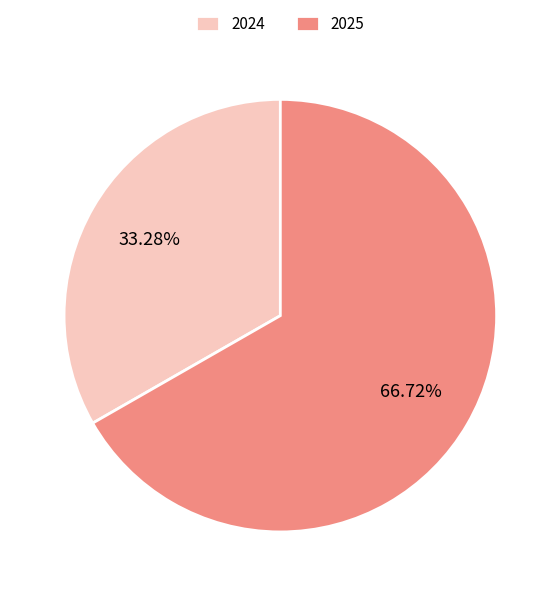

Which slice is the smallest?

2024